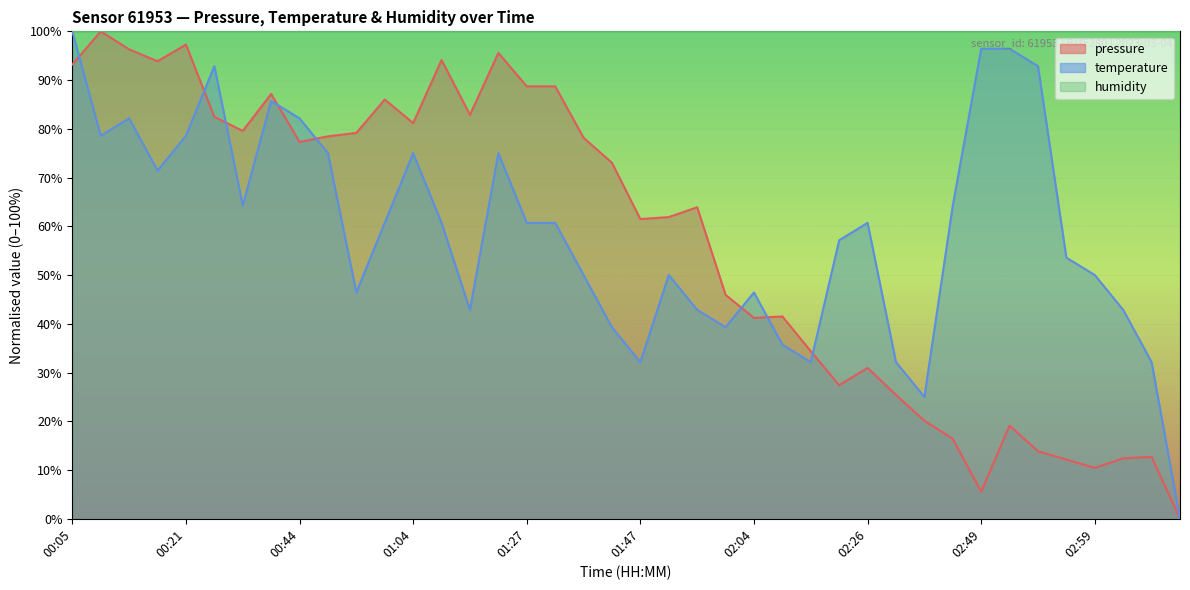

Does the chart display data point markers on the line(s)?

No